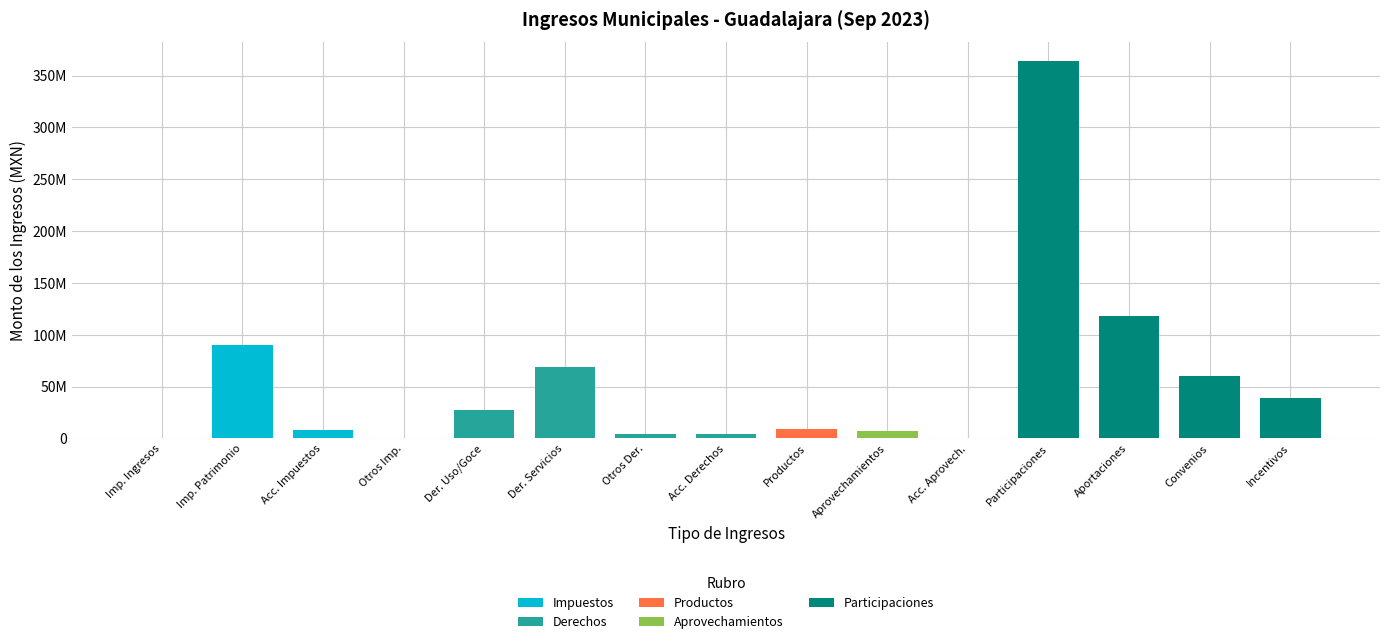

True or false: Impuestos has a value of 637111.7 at Otros Imp..

False